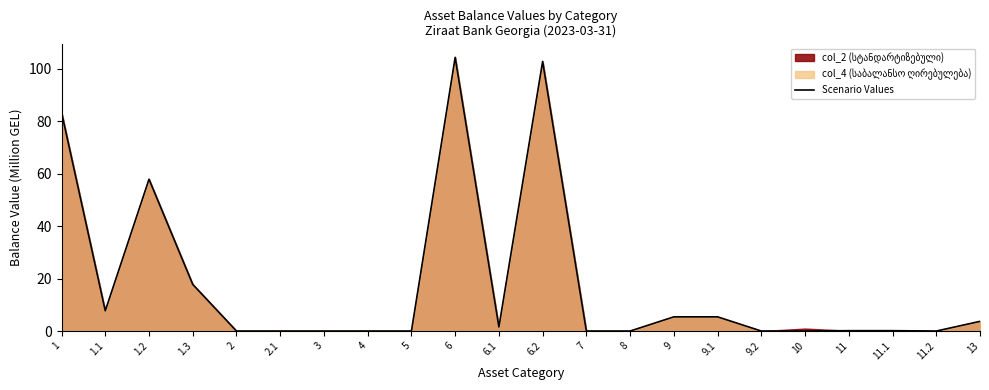

What is the difference between the second highest and second lowest values?

102.8